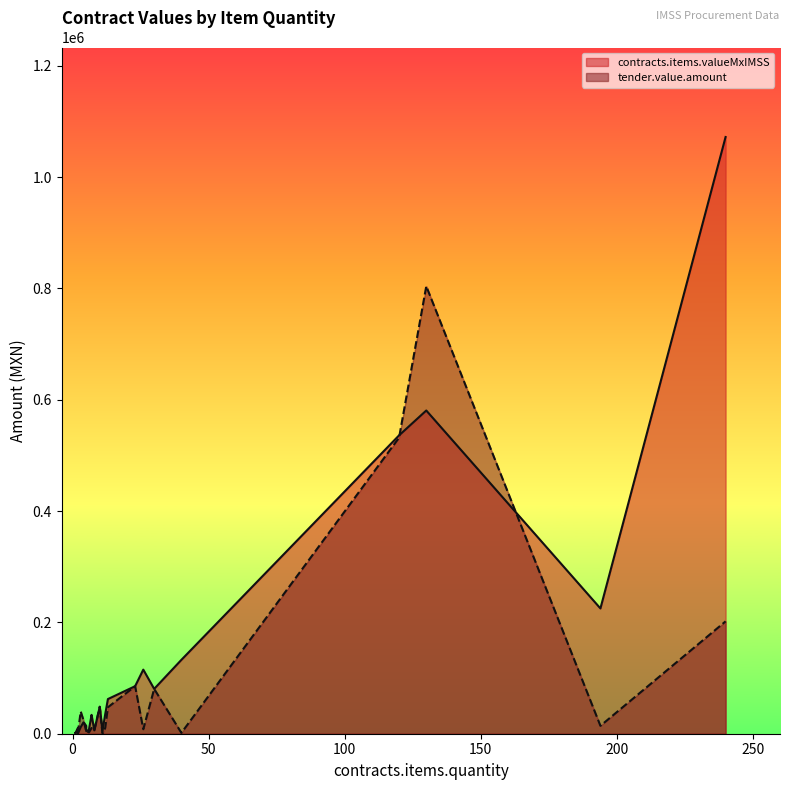

What is the total value across all series at 13?

109795.8